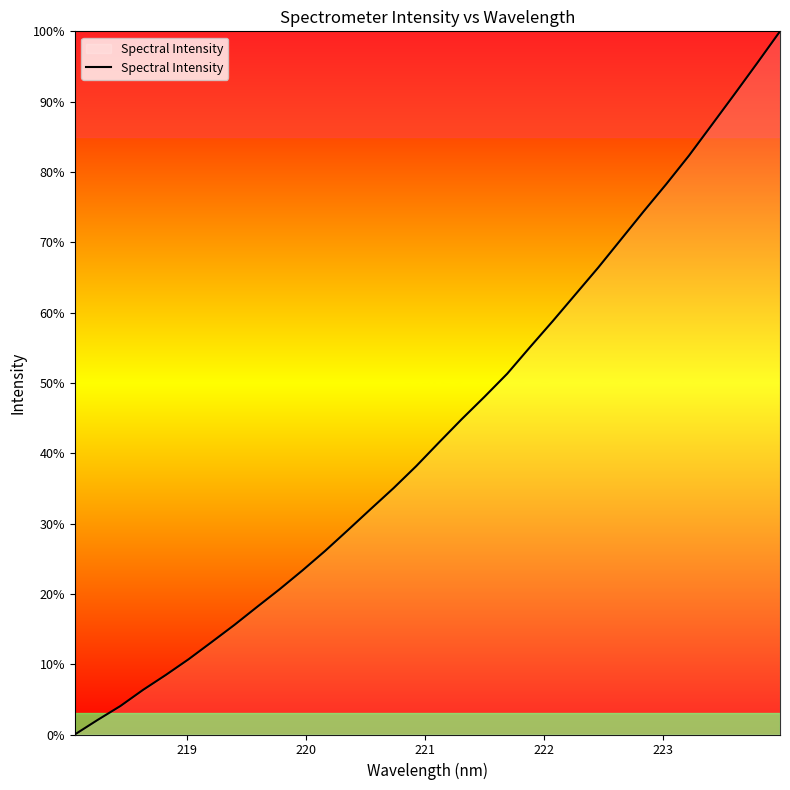

What is the greatest value displayed?

100.0